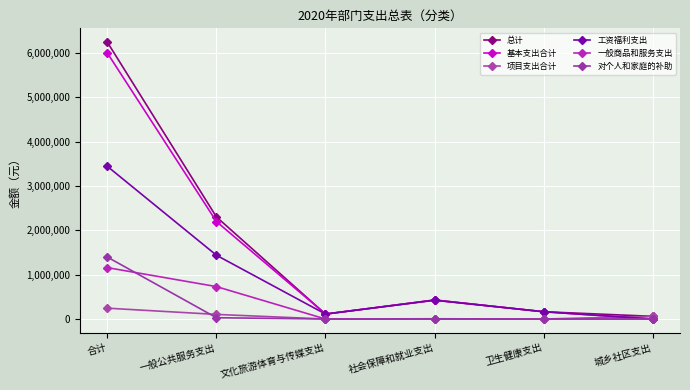

True or false: 对个人和家庭的补助 has a value of 0 at 卫生健康支出.

True